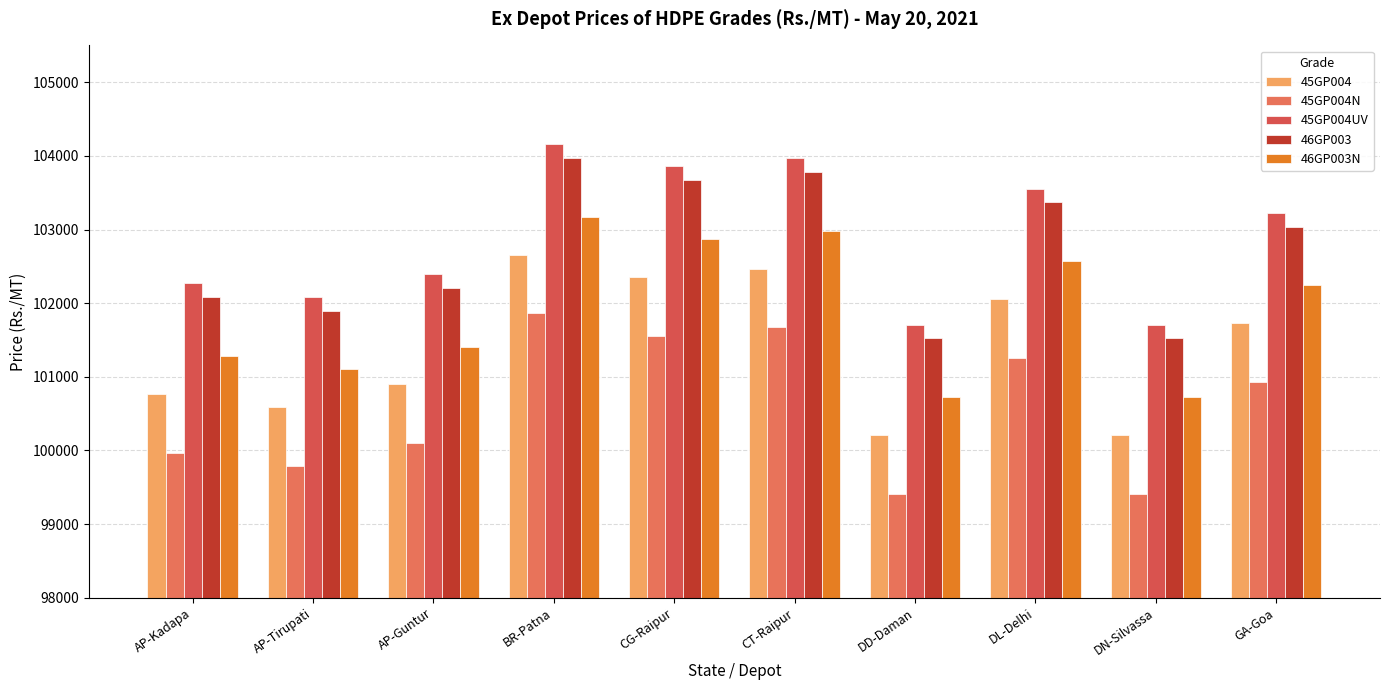

What is the approximate value of 45GP004UV at DL-Delhi, to the nearest 50?

103550